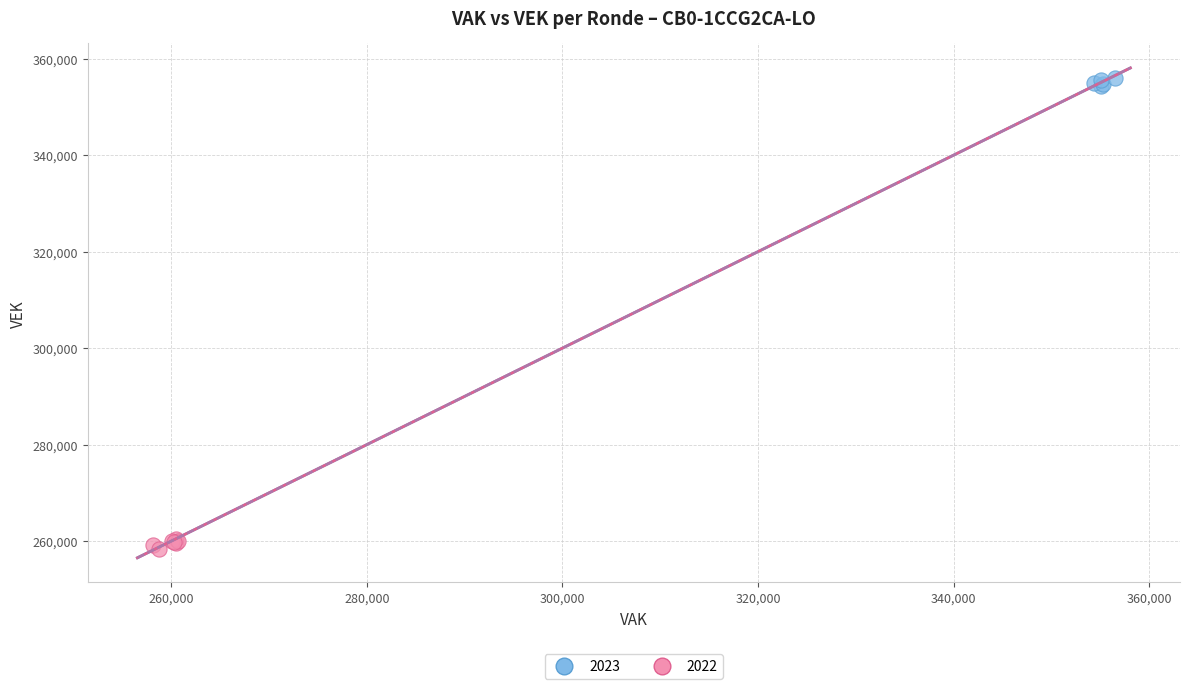

Which series reaches the minimum Y coordinate?

2022